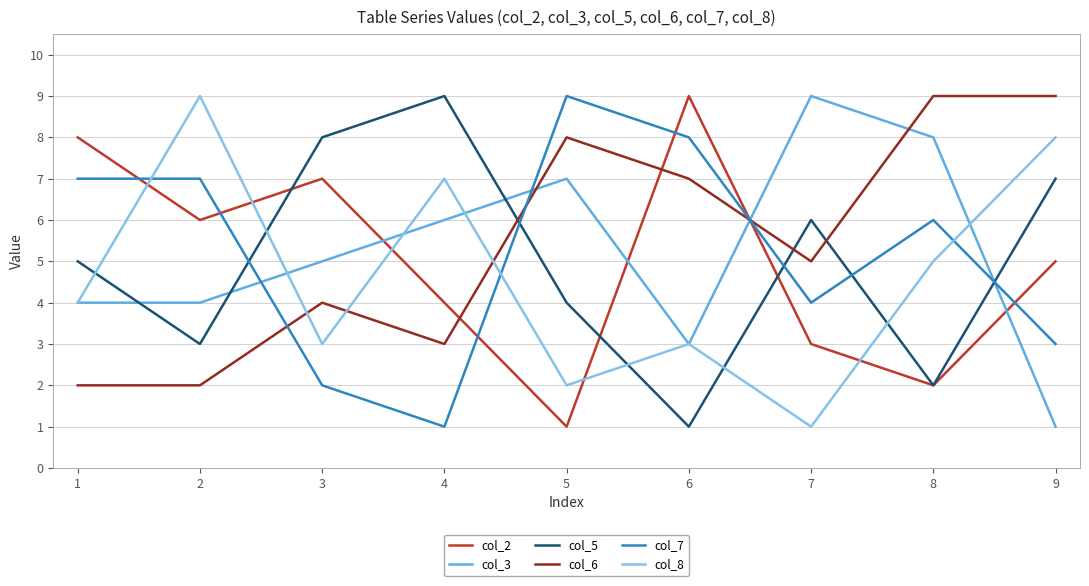

Which series ends up on top after the final intersection of col_3 and col_2?

col_2